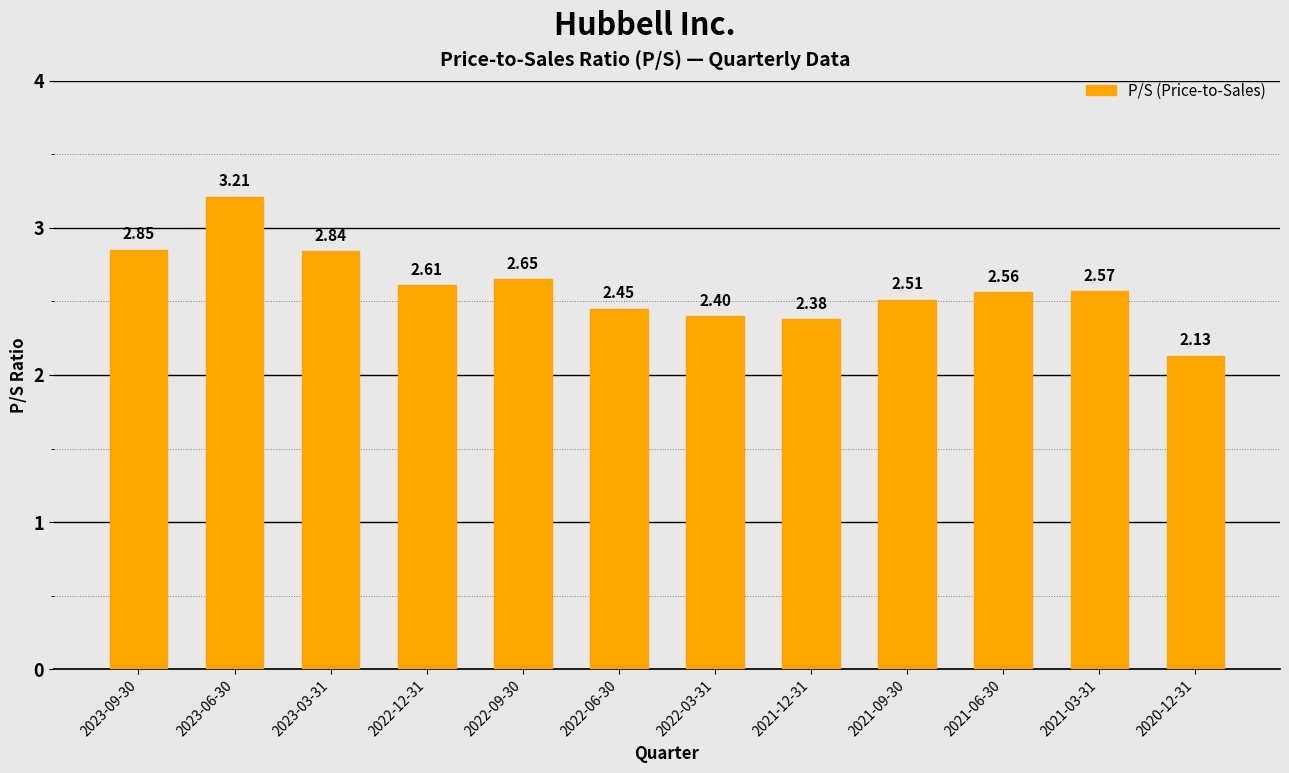

Between 2021-09-30 and 2023-09-30, which is larger?

2023-09-30